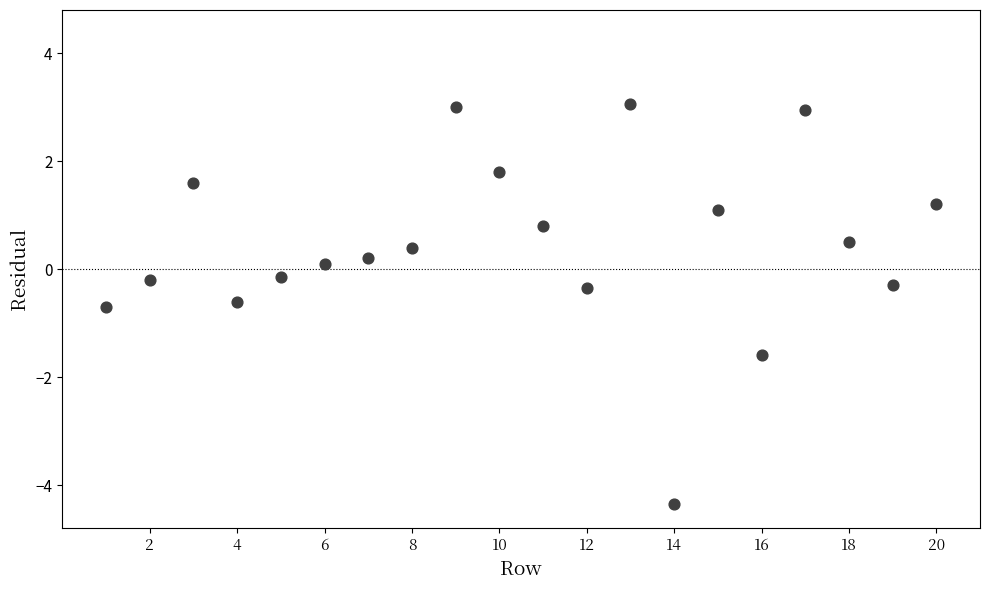

What is the range of Y values (max minus min)?

7.4